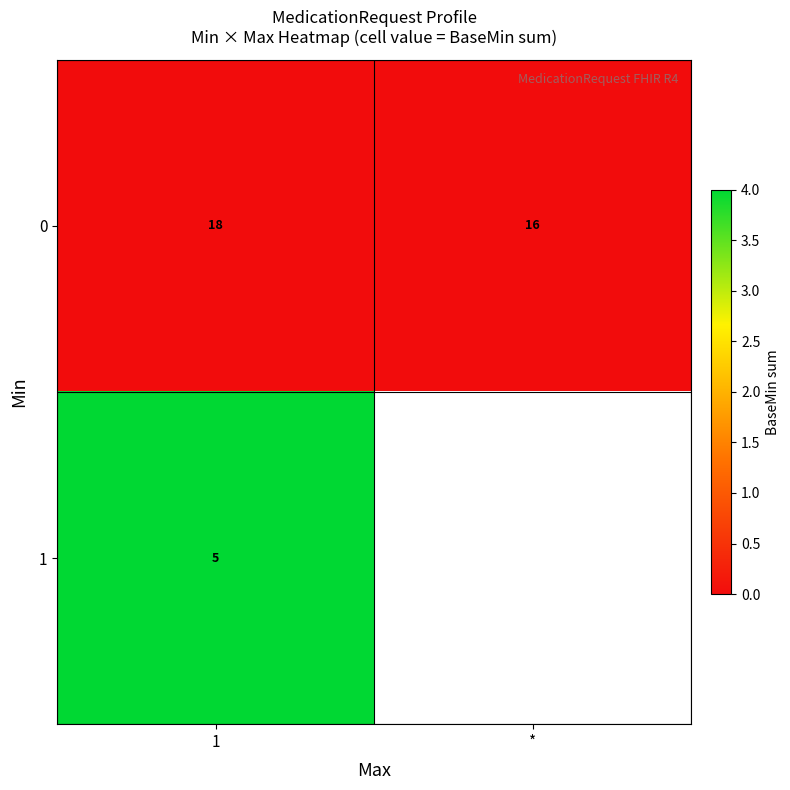

Is it true that 1 equals 5 at 1?

True